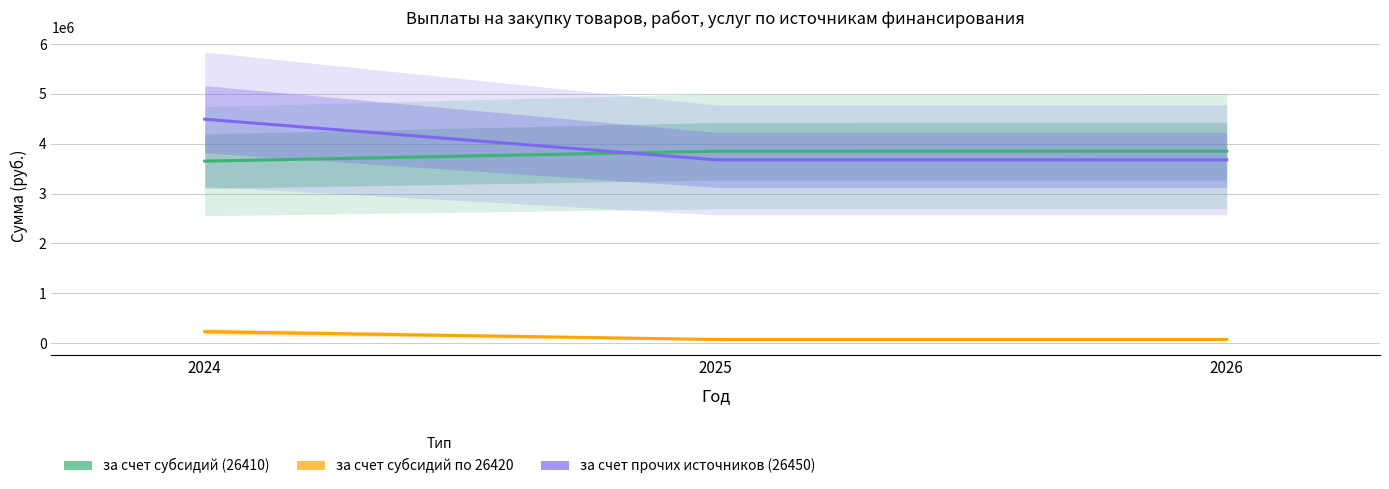

Read the за счет субсидий по 26420 value at 2024.

229859.9